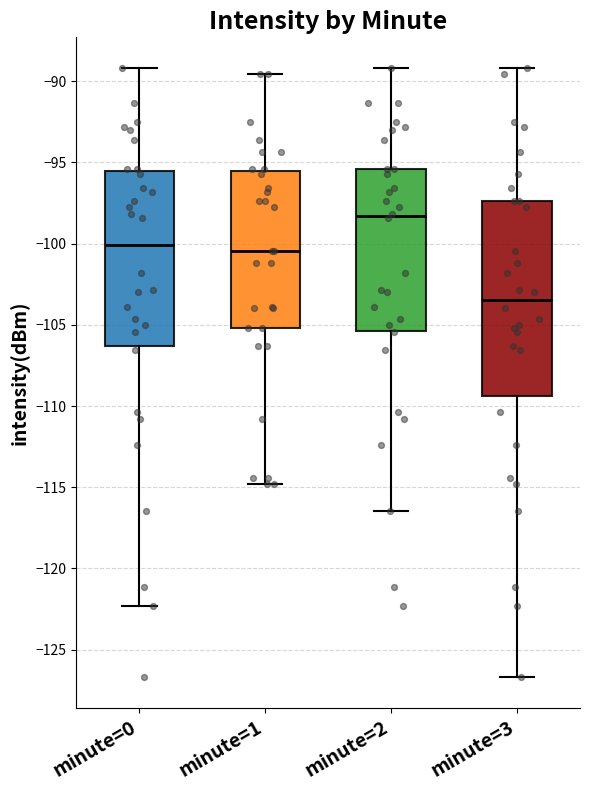

Reading left to right, transcribe this box plot: for each box, give where its median line is, the range the box spans, and where its two whiskers end, as read against the y-axis. The values are not printed on the chart, so give them approximately, as read against the axis.

minute=0: median -100.0, box -106.5 to -95.5, whiskers -122.5 to -89.0
minute=1: median -100.5, box -105.0 to -95.5, whiskers -115.0 to -89.5
minute=2: median -98.5, box -105.5 to -95.5, whiskers -116.5 to -89.0
minute=3: median -103.5, box -109.5 to -97.5, whiskers -126.5 to -89.0